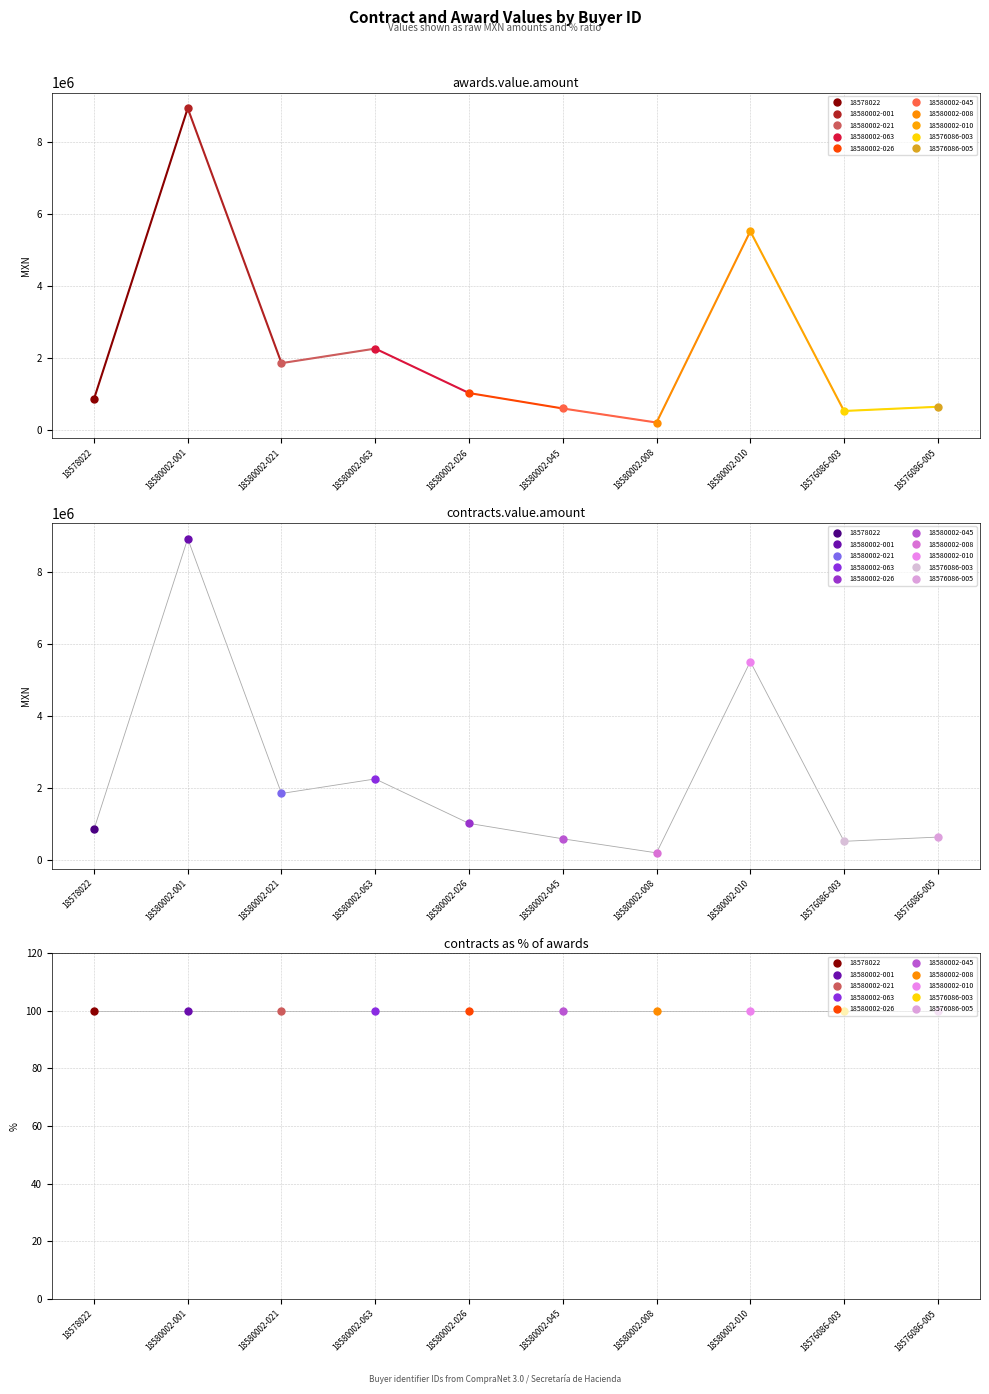

What is the minimum value for awards.value.amount?

200082.5